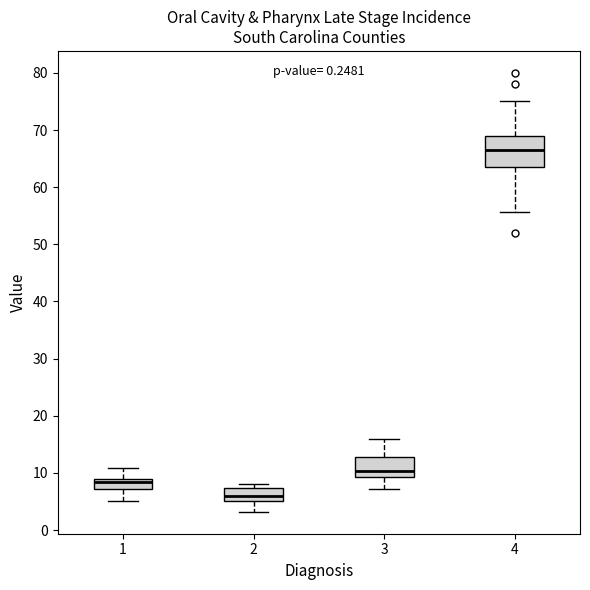

Reading left to right, transcribe this box plot: for each box, give where its median line is, the range the box spans, and where its two whiskers end, as read against the y-axis. The values are not printed on the chart, so give them approximately, as read against the axis.

1: median 8, box 7 to 9, whiskers 5 to 11
2: median 6, box 5 to 7, whiskers 3 to 8
3: median 10, box 9 to 13, whiskers 7 to 16
4: median 67, box 63 to 69, whiskers 56 to 75